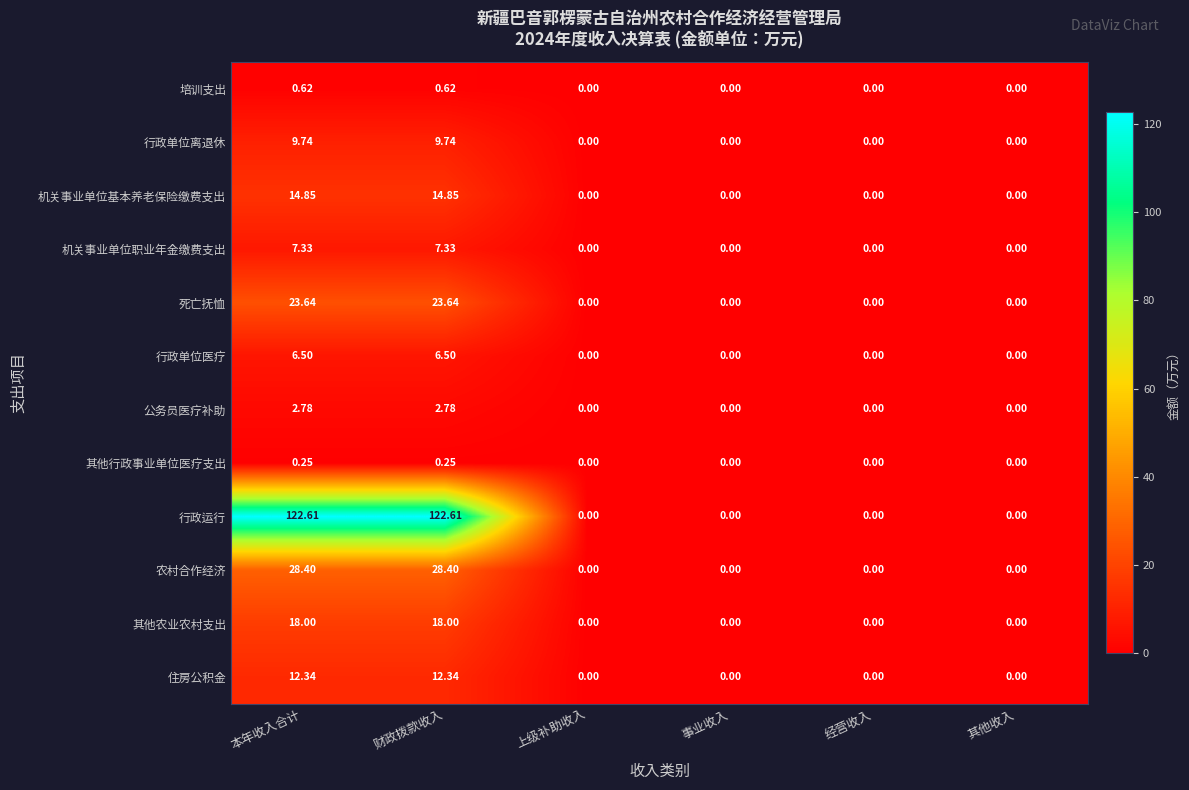

Which series has the largest total across all categories?

行政运行